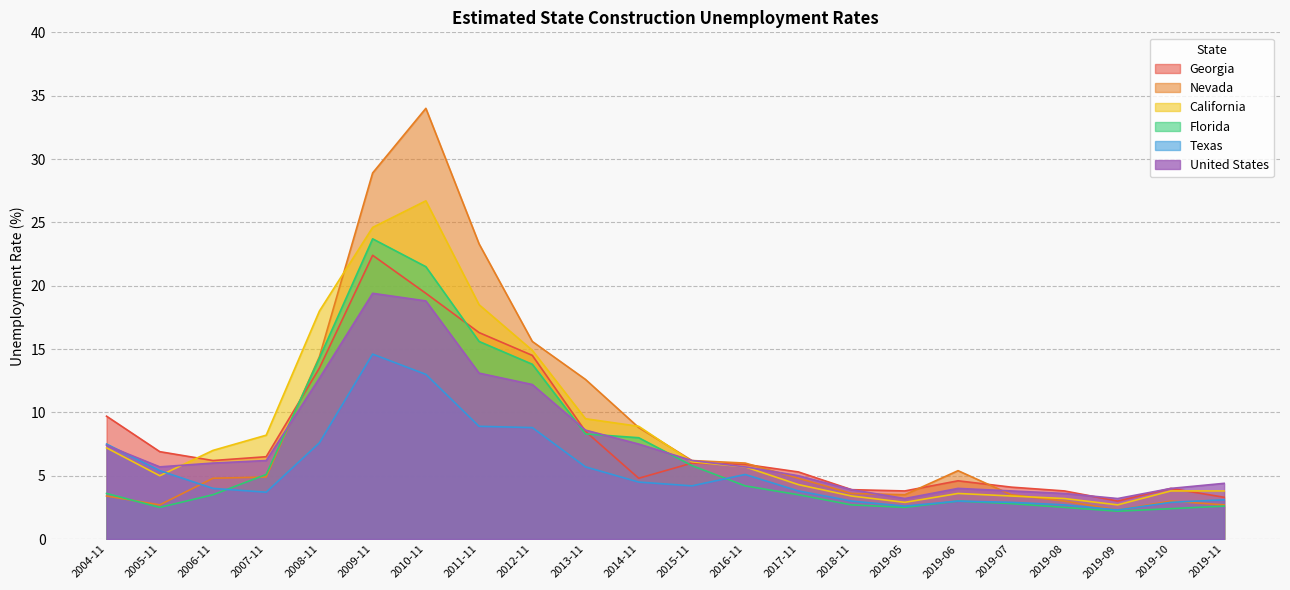

Does the chart display data point markers on the line(s)?

No